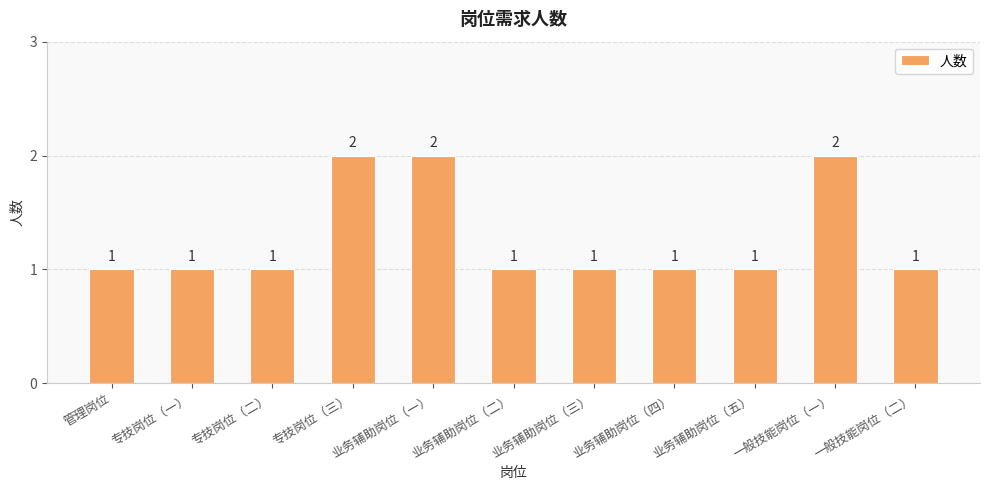

What is the value of the 3rd bar from the left?

1